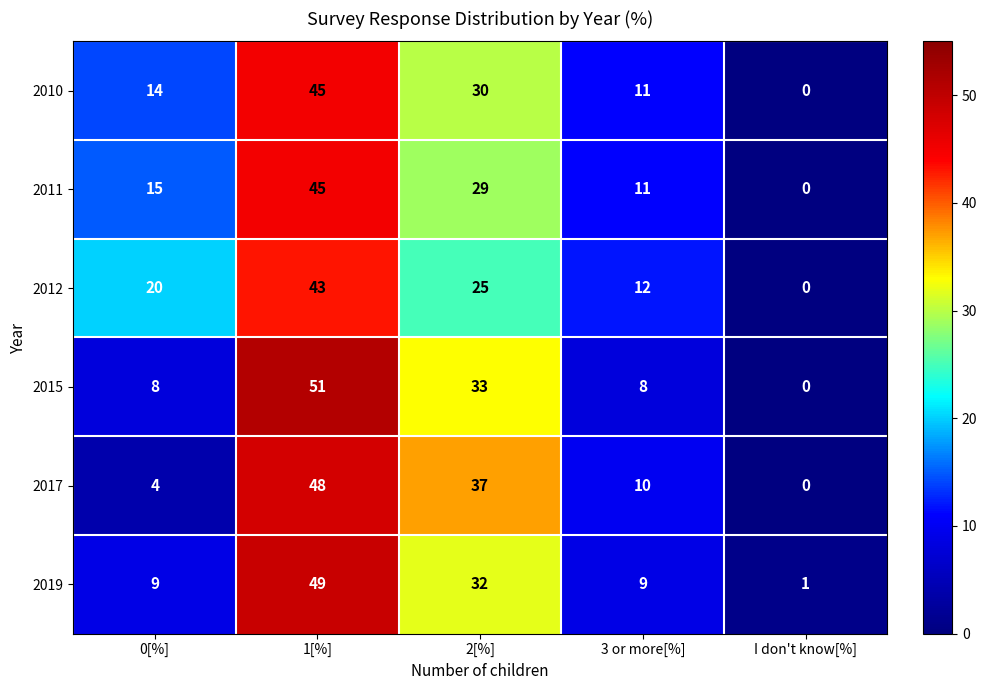

At which label is 2015 closest to 25?

2[%]